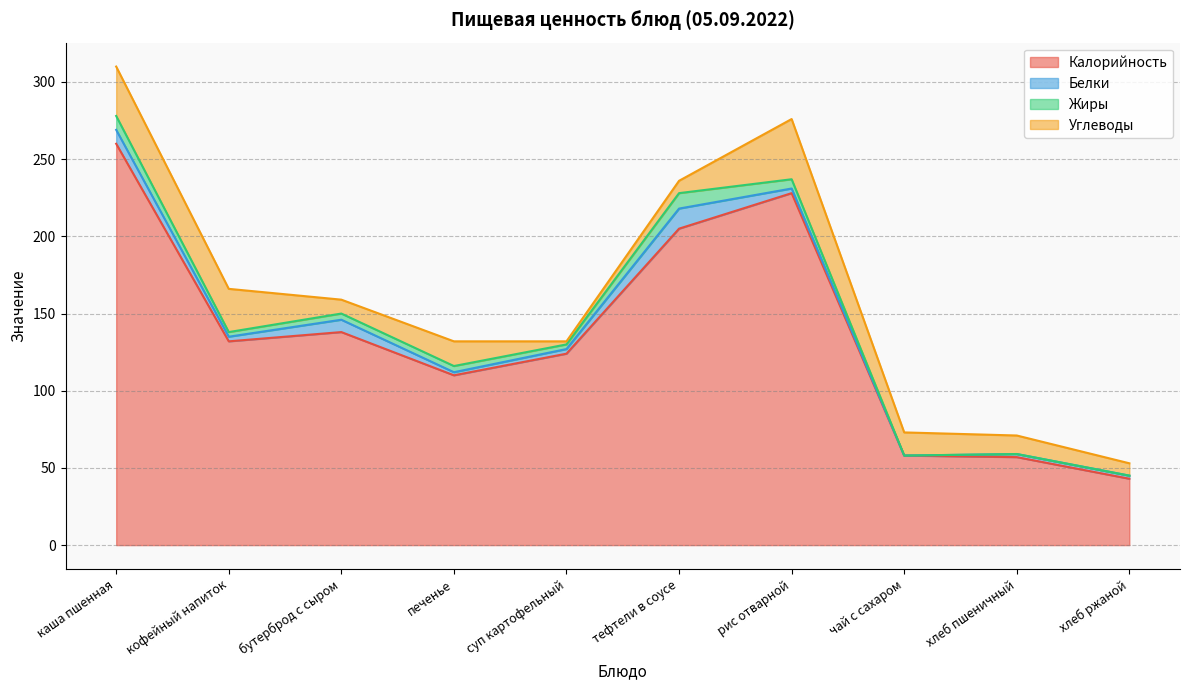

Reading right to left, list all the values displayed in this chart.

Калорийность: 43	57	58	228	205	124	110	138	132	260
Белки: 2	2	0	3	13	3	2	8	3	9
Жиры: 0	0	0	6	10	3	4	4	3	9
Углеводы: 8	12	15	39	8	2	16	9	28	32